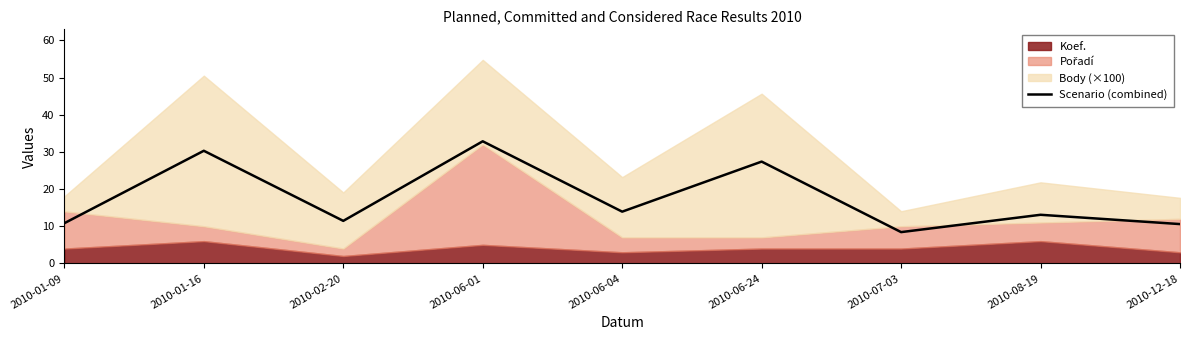

The value at 2010-06-04 is 13.9. True or false?

True